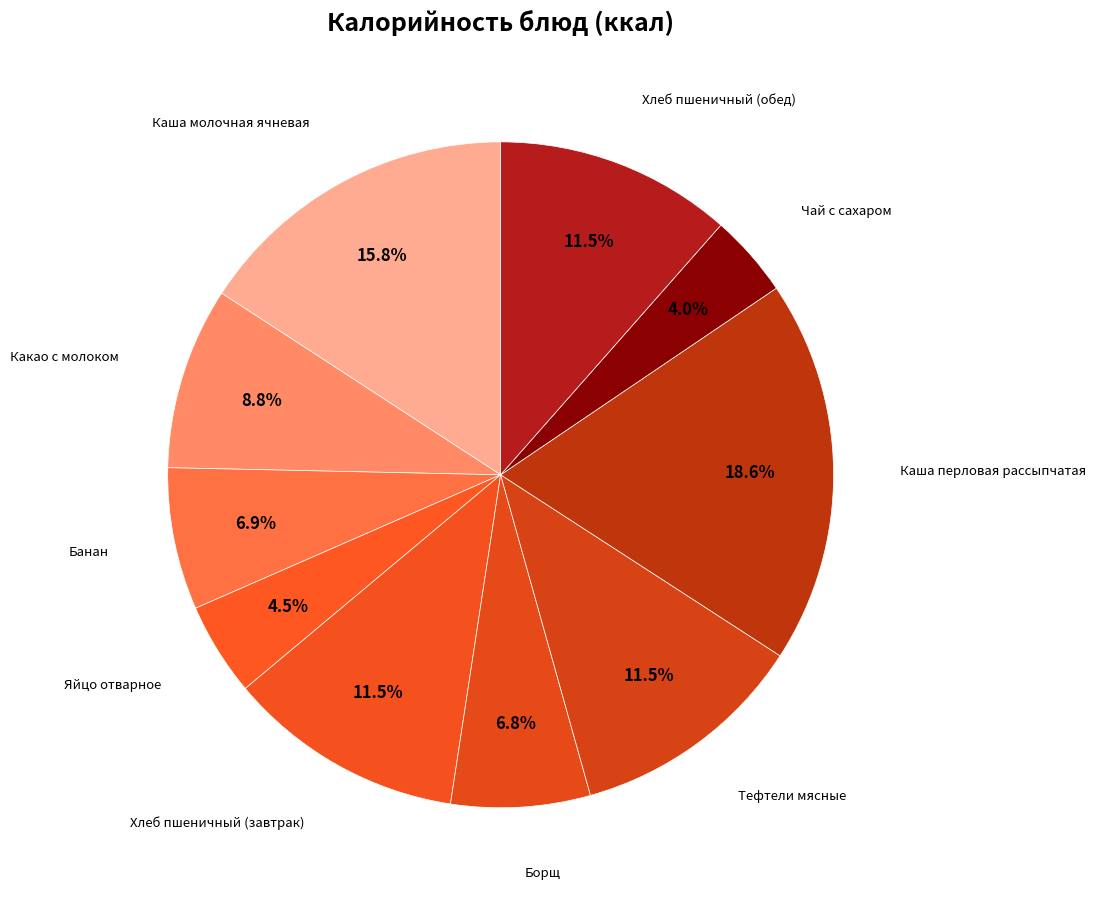

To the nearest percent, what is the average slice percentage?

10%